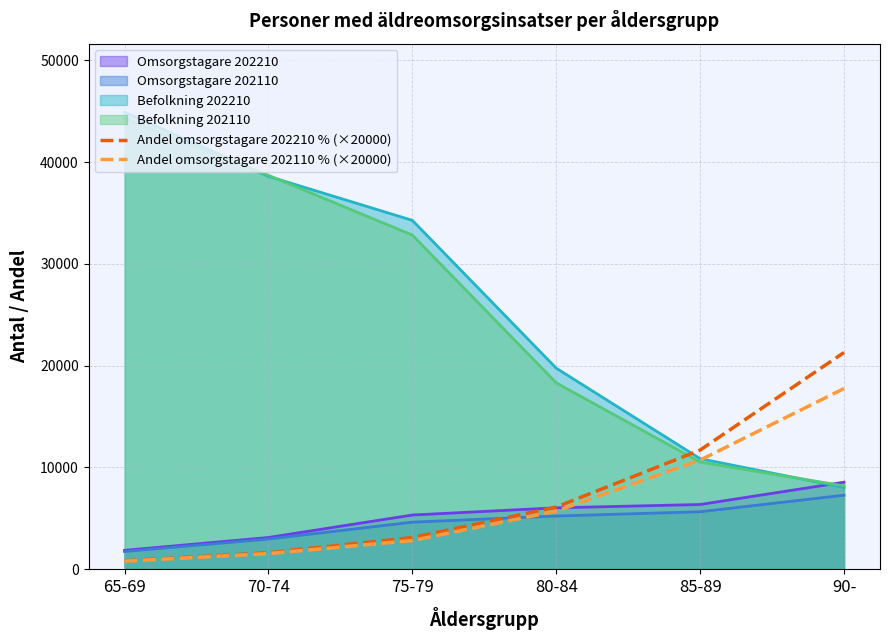

Where does the Andel omsorgstagare 202110 % (×20000) series first go above 5705?

80-84